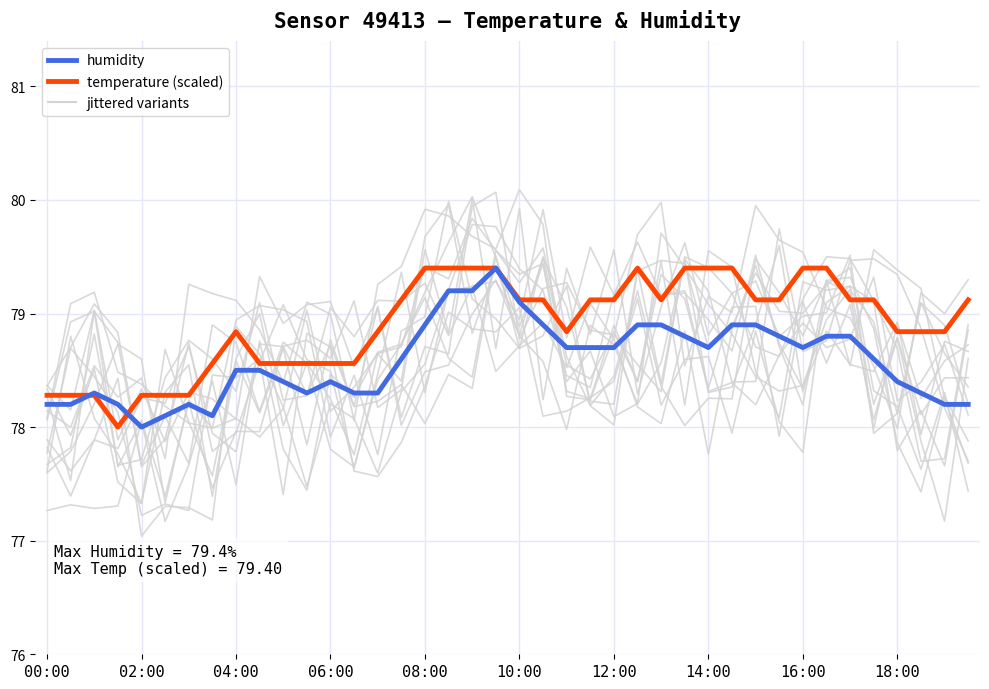

How many distinct data groups are displayed?

2